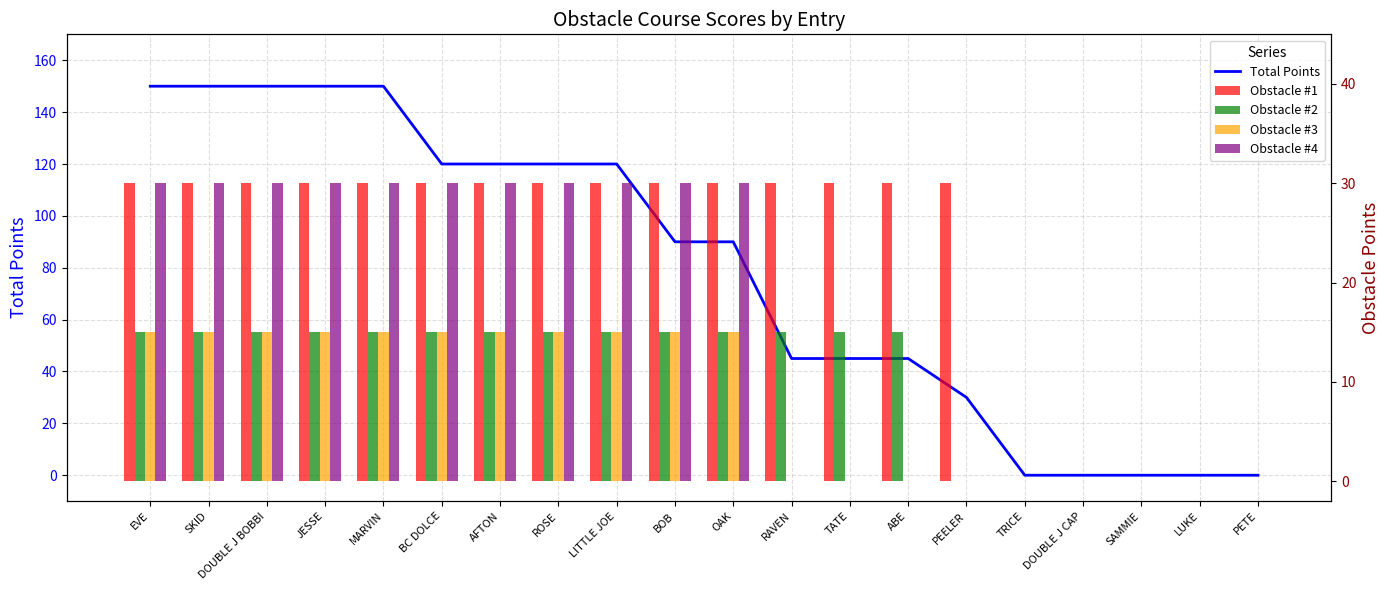

What is the sum of all Obstacle #2 values?

210